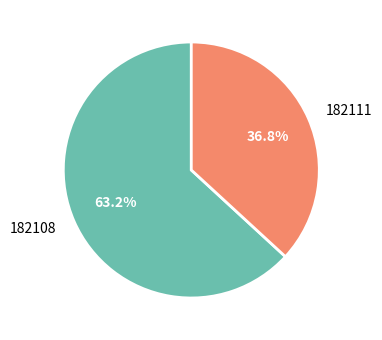

True or false: 182111 accounts for 48% of the total.

False